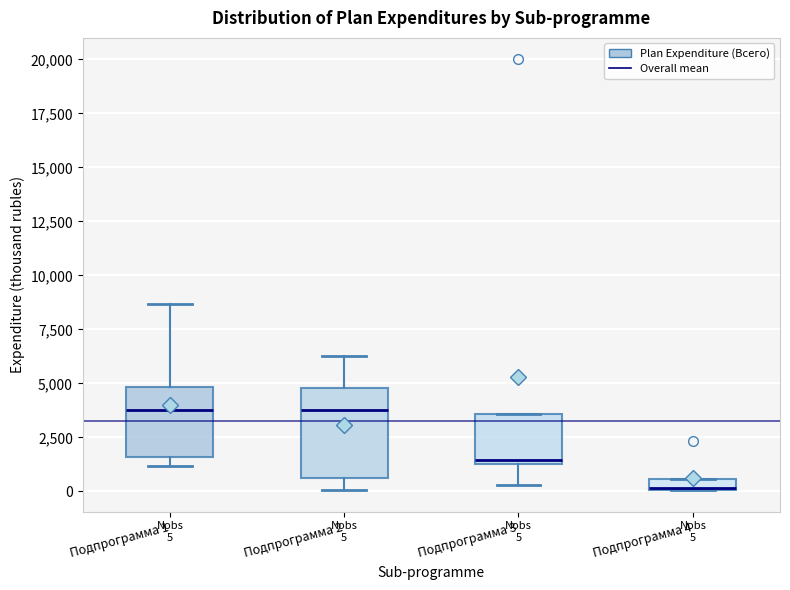

Which box's median line is the lowest?

Подпрограмма 4